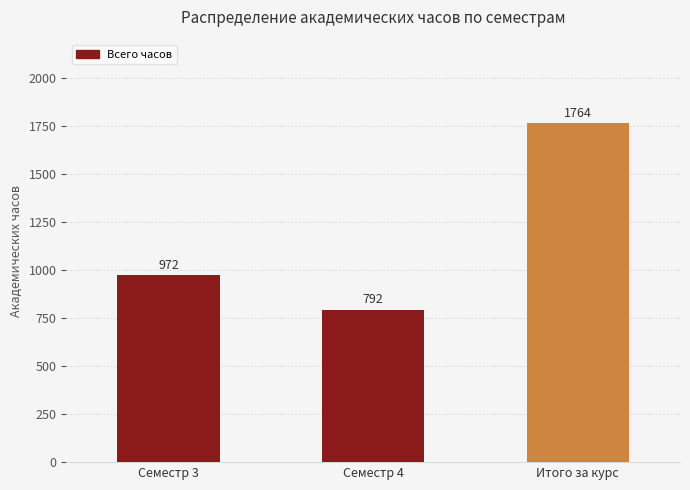

Reading right to left, transcribe all the data shown in this chart.

Итого за курс=1764	Семестр 4=792	Семестр 3=972